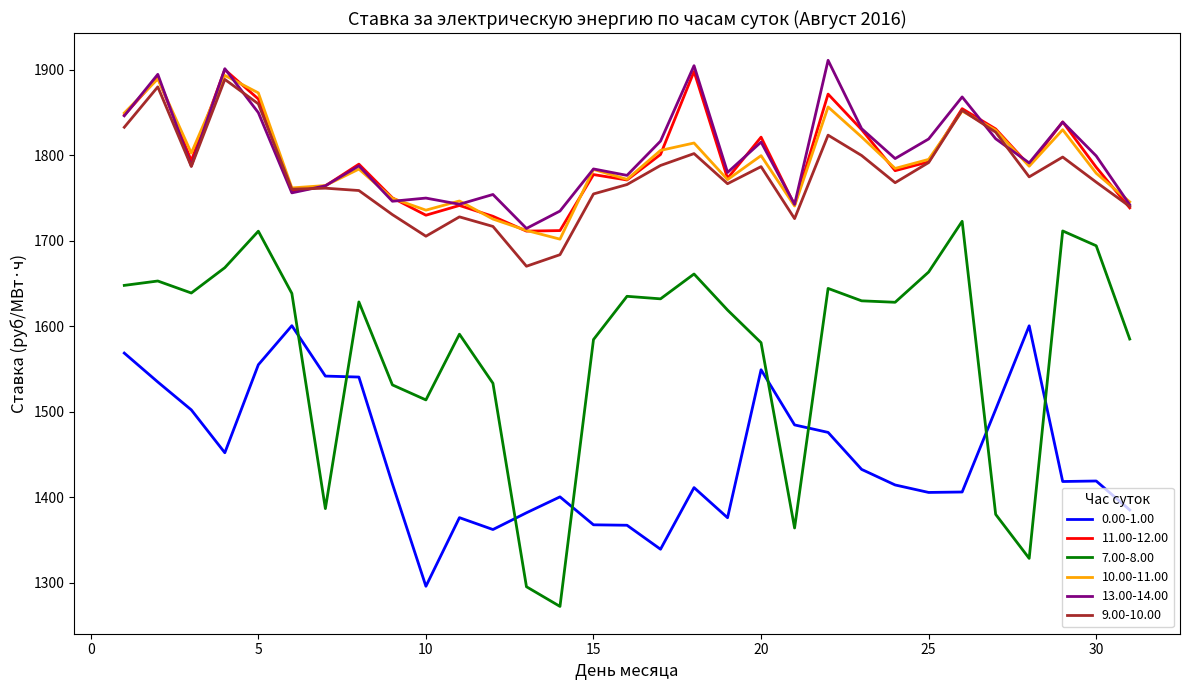

What is the lowest value of the 10.00-11.00 series?

1702.0